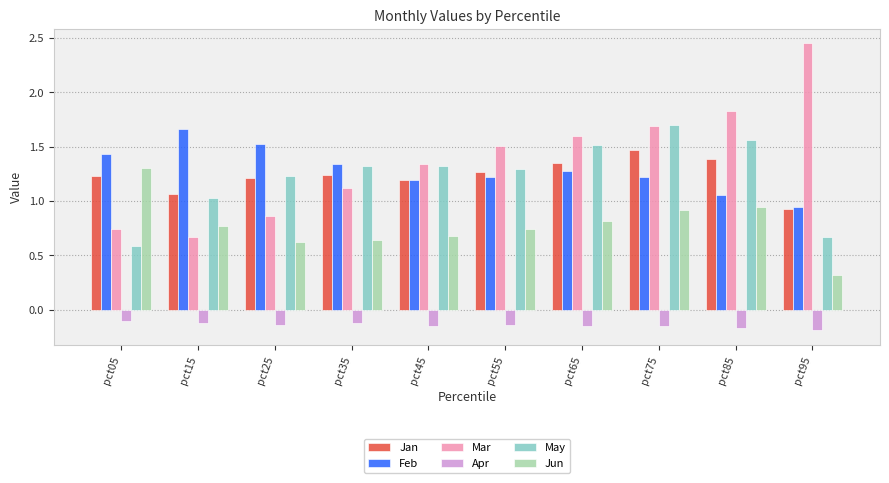

Is it true that Jun equals 0.6 at pct35?

True